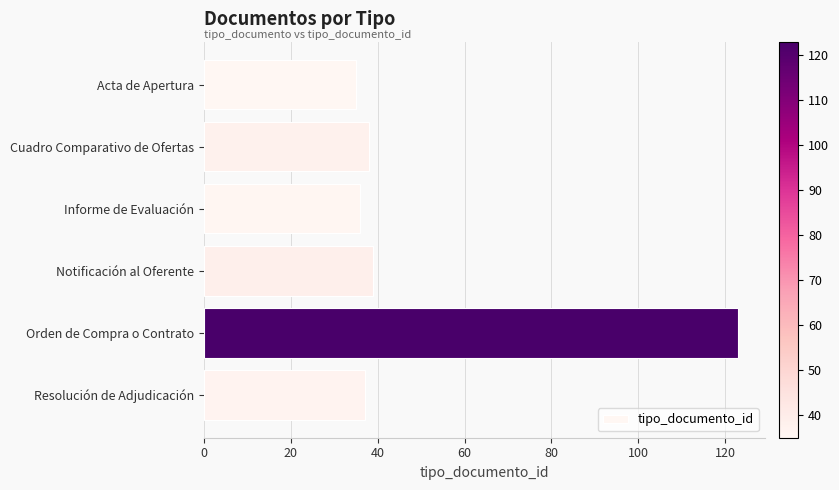

How many categories are shown in the chart?

6